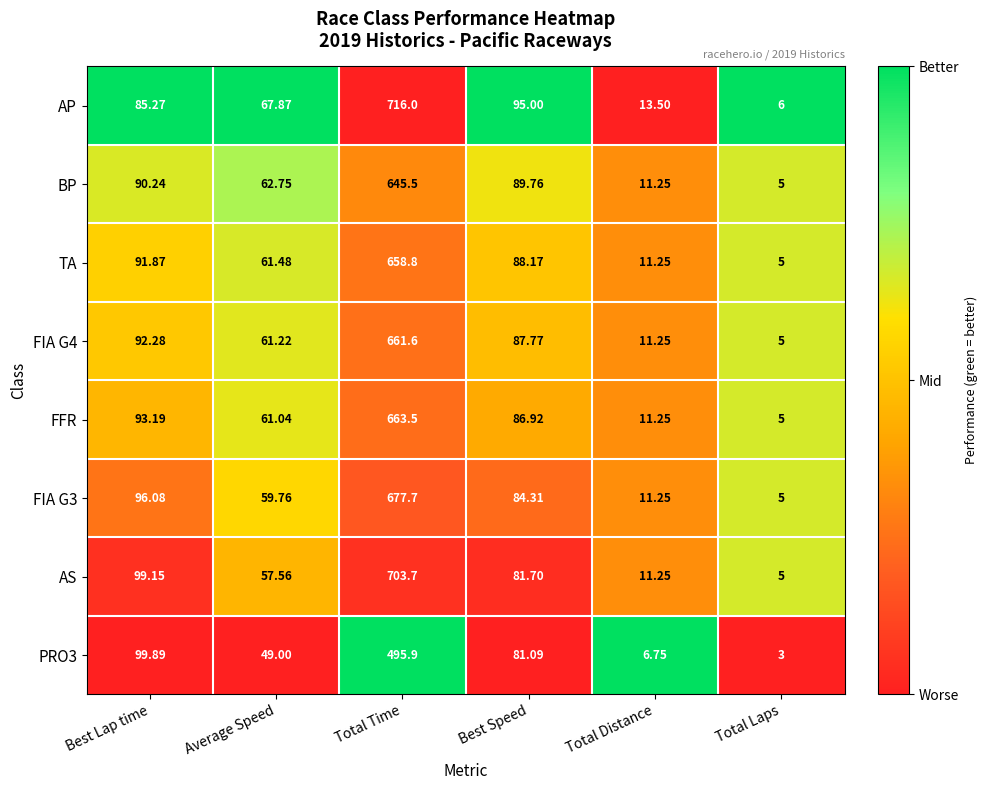

Count the number of data series in this chart.

8